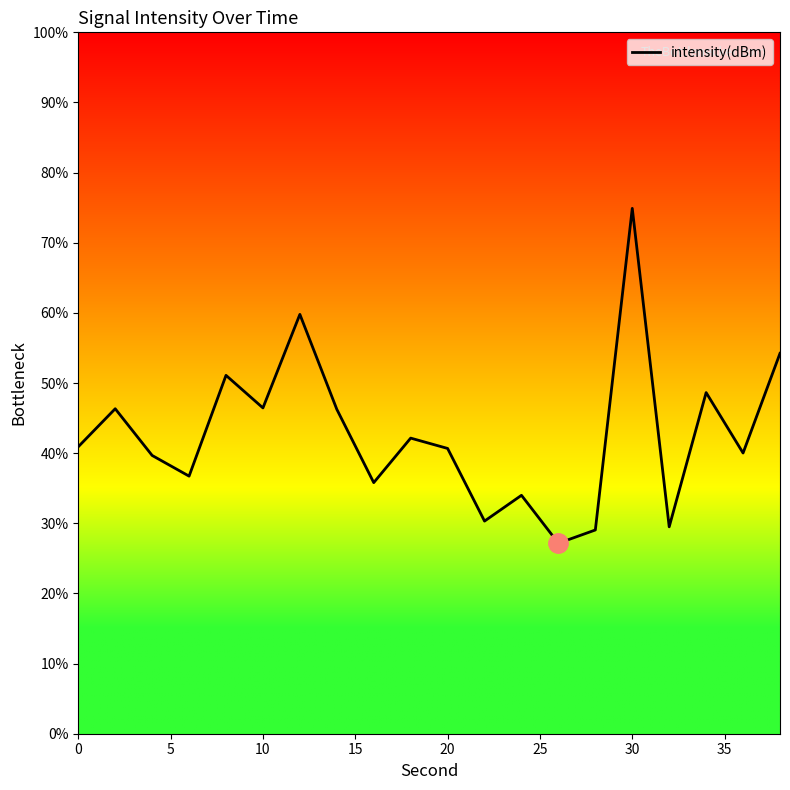

How many categories are shown in the chart?

20